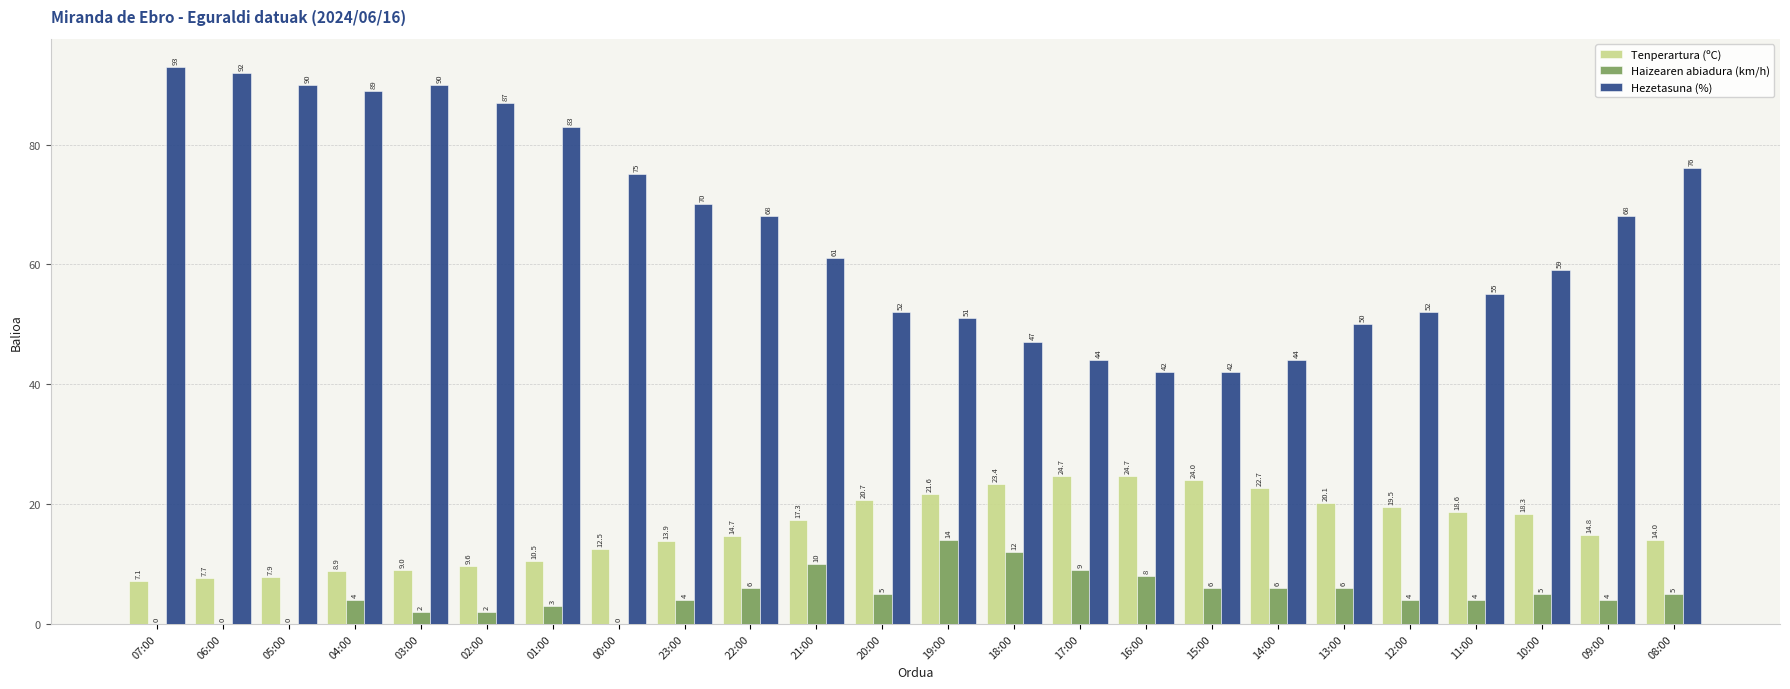

Which series has the widest spread of values?

Hezetasuna (%)